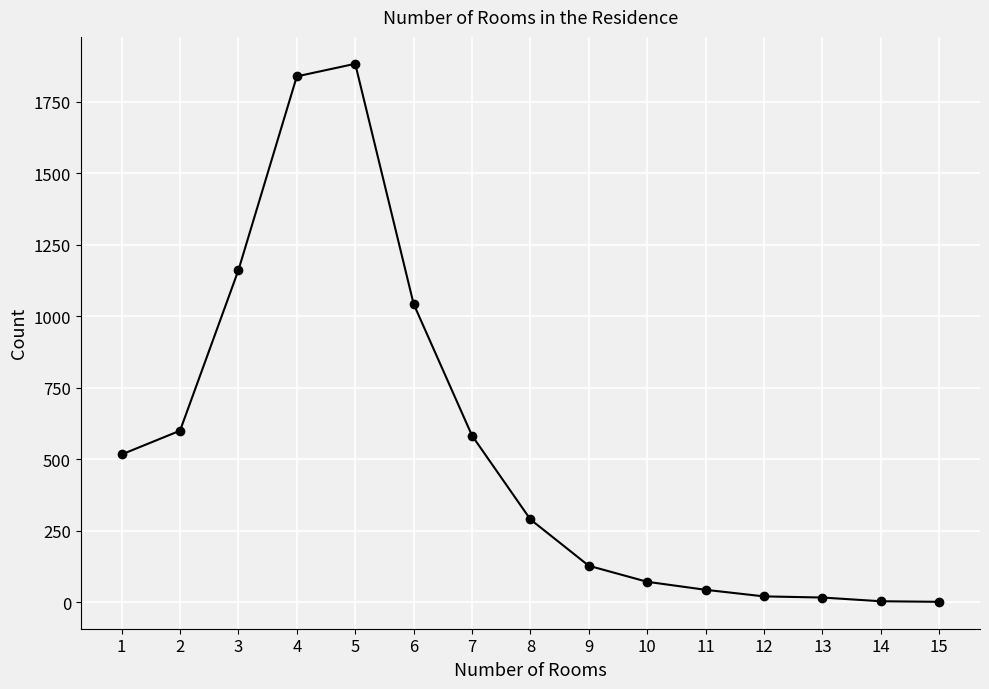

The value at 2 is 221. True or false?

False